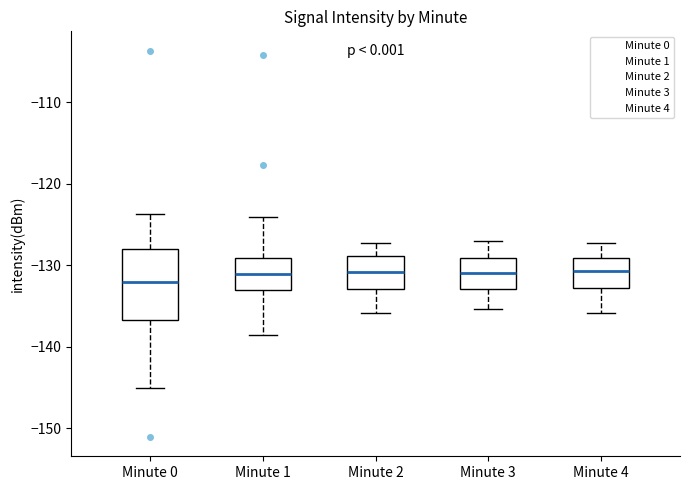

Where is the lower edge of the box for Minute 3 on the y-axis? The values are not printed on the chart, so give them approximately, as read against the axis.

-133